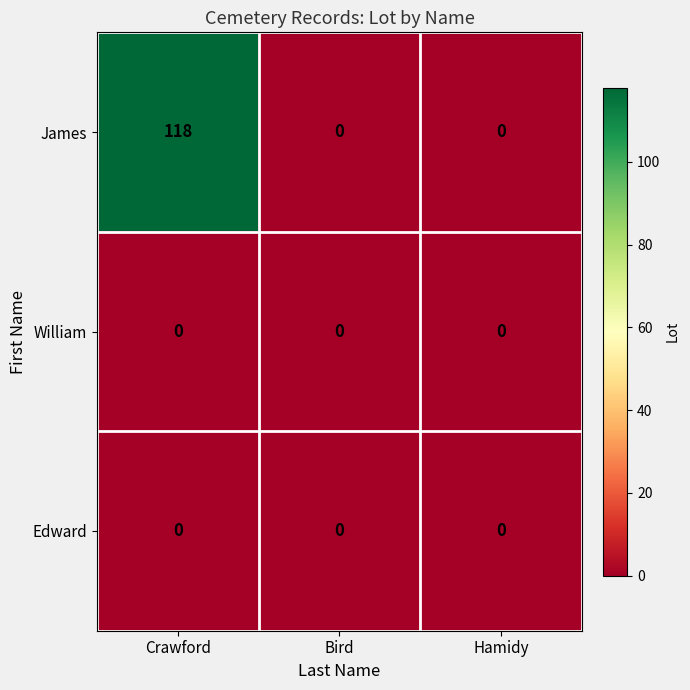

What is the maximum value shown in the chart?

118